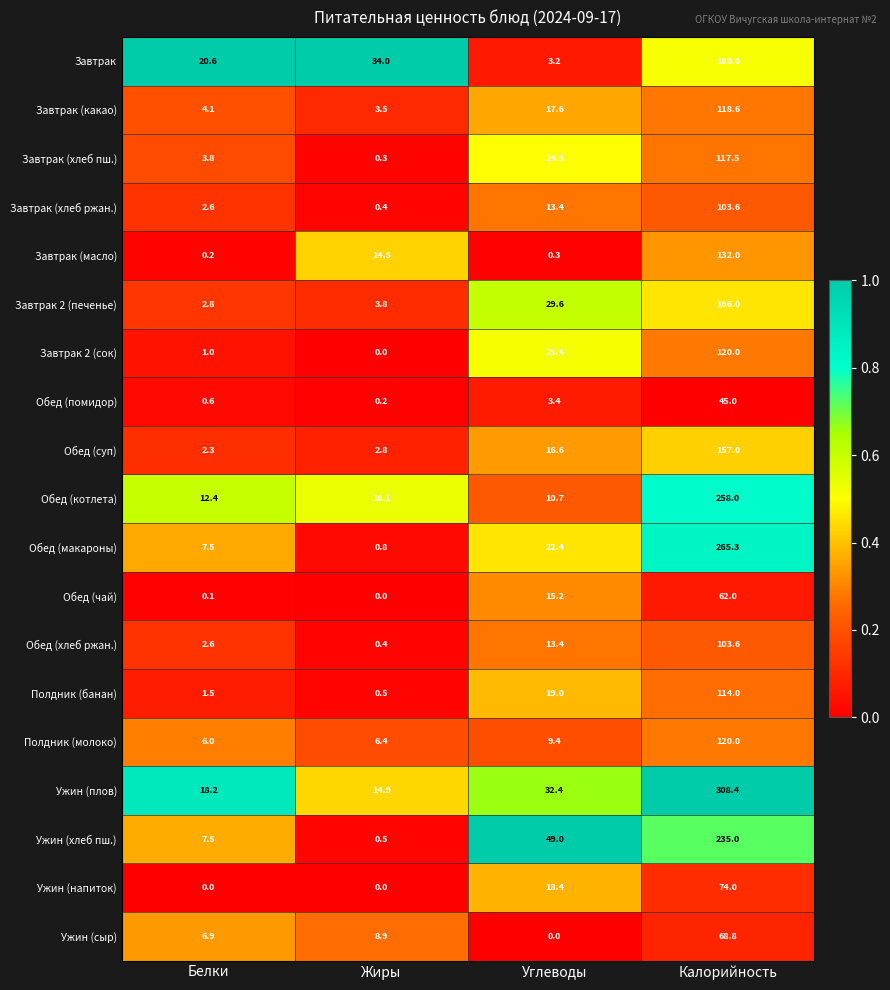

How many categories are shown in the chart?

4